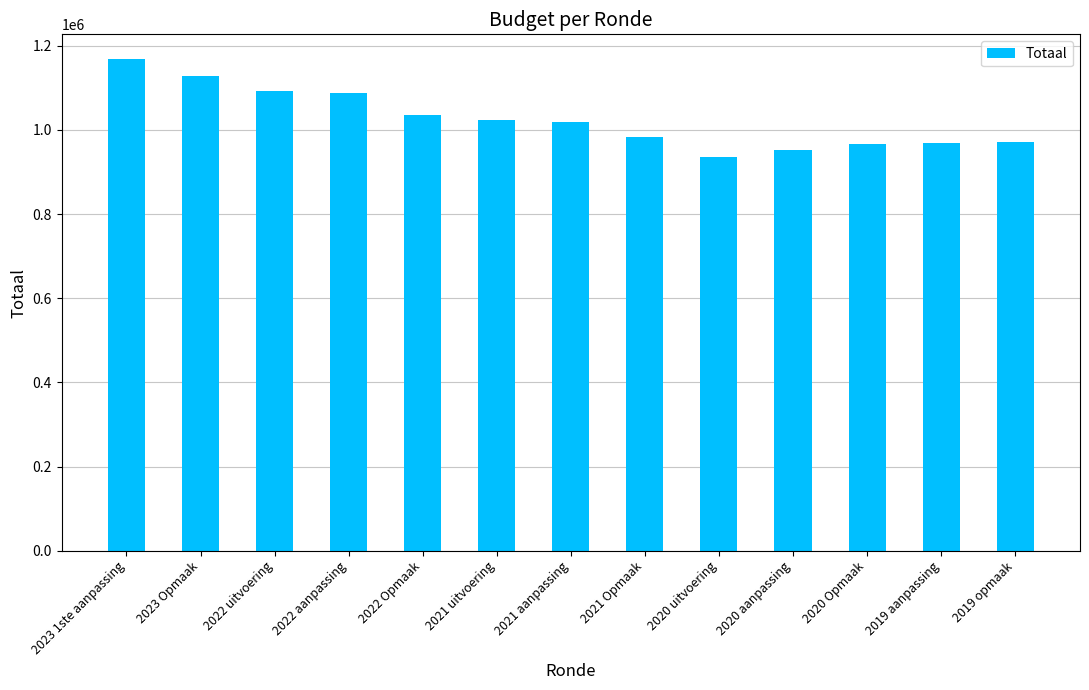

How many distinct data groups are displayed?

1